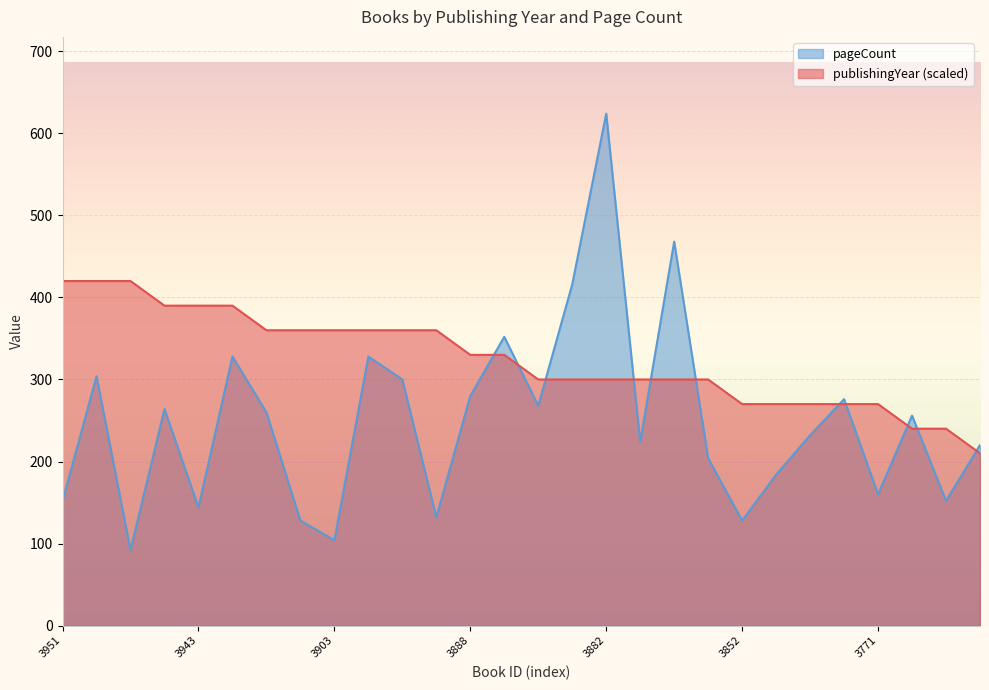

True or false: publishingYear and pageCount intersect in this chart.

True